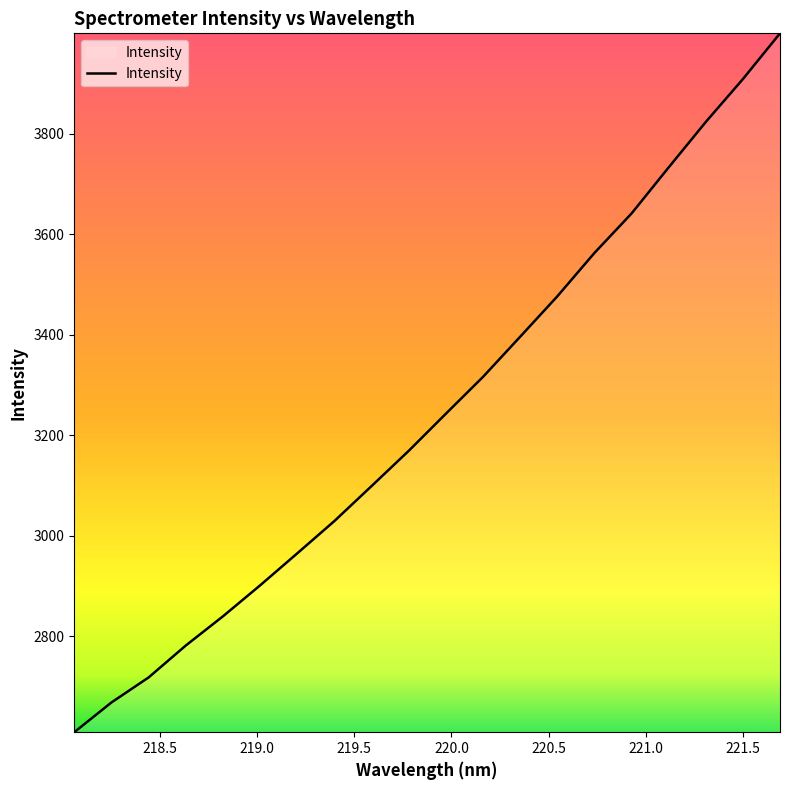

What is the smallest value displayed?

2609.7